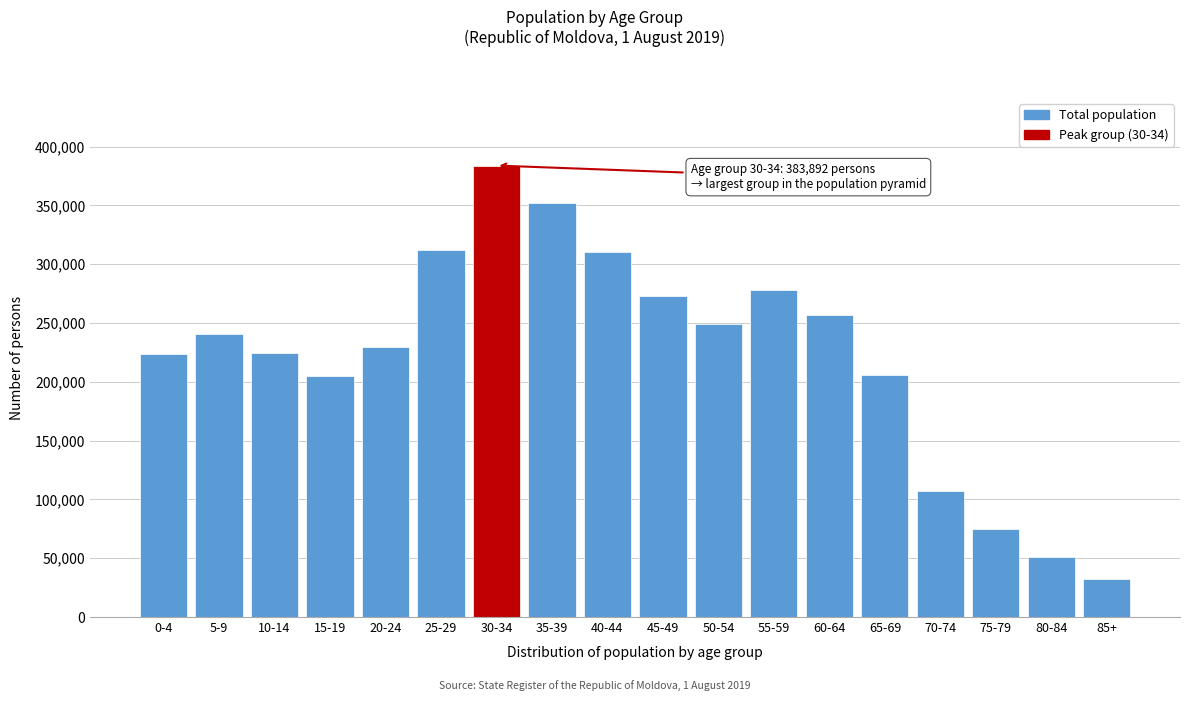

What value does the data have at 20-24, to the nearest 50?

229200